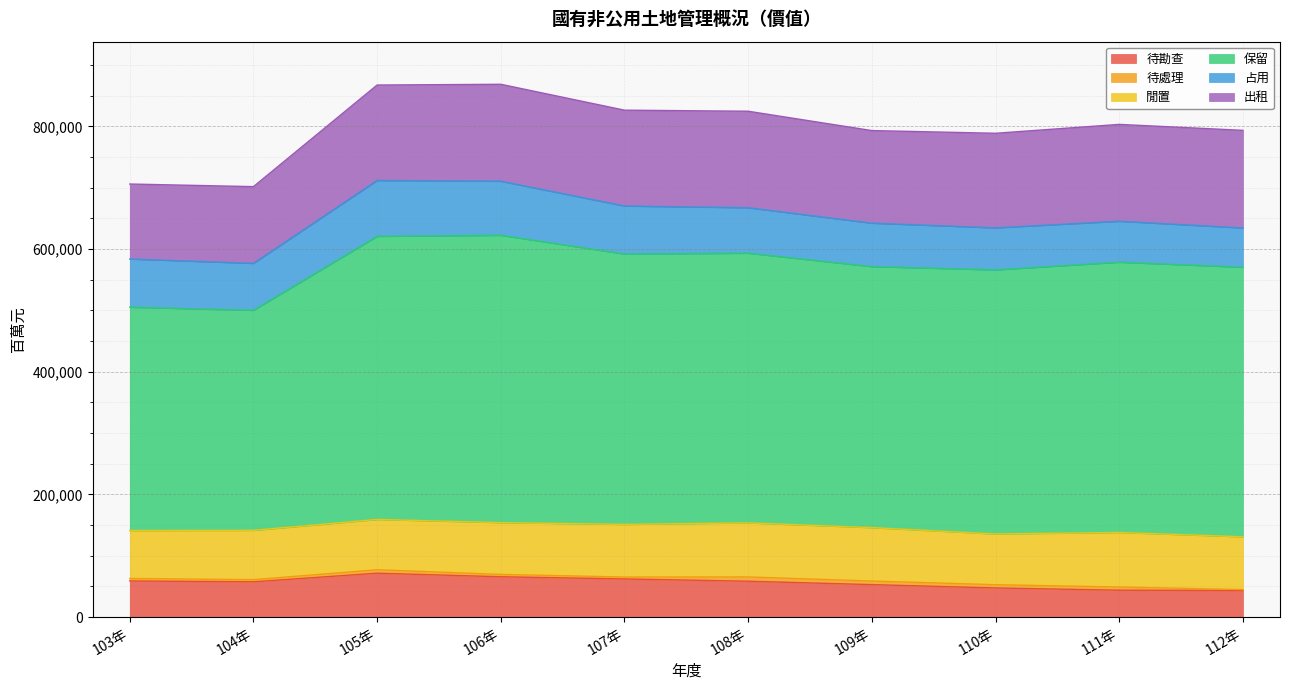

List the series in order of their peak value, highest first.

保留, 出租, 占用, 閒置, 待勘查, 待處理